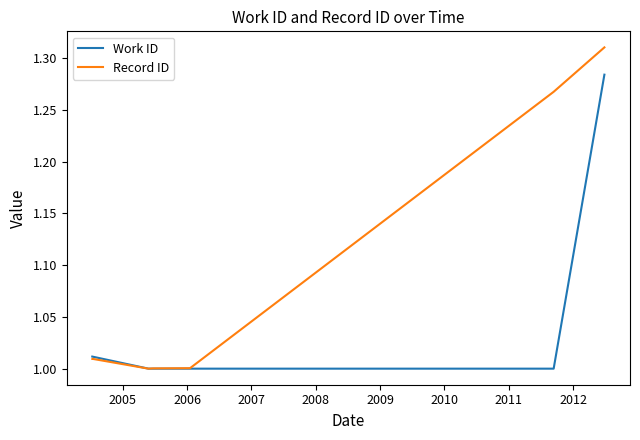

Does the chart display data point markers on the line(s)?

No